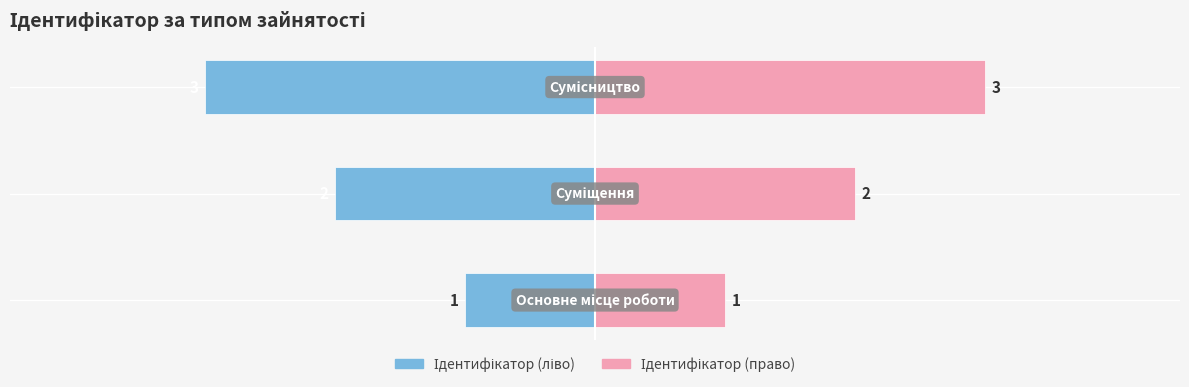

What is the lowest value of the Ідентифікатор (право) series?

1